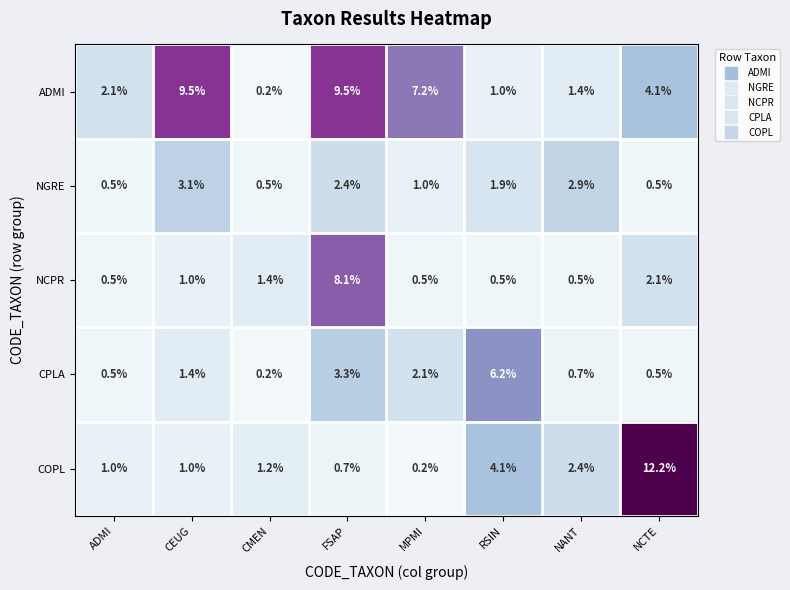

What is the sum of the COPL values at RSIN and MPMI?

4.3